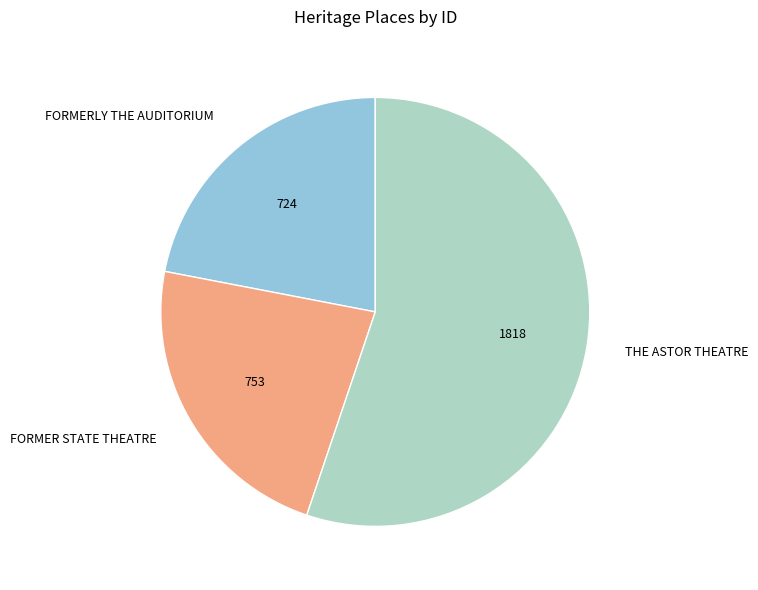

Is the sum of FORMERLY THE AUDITORIUM and FORMER STATE THEATRE greater than half?

No